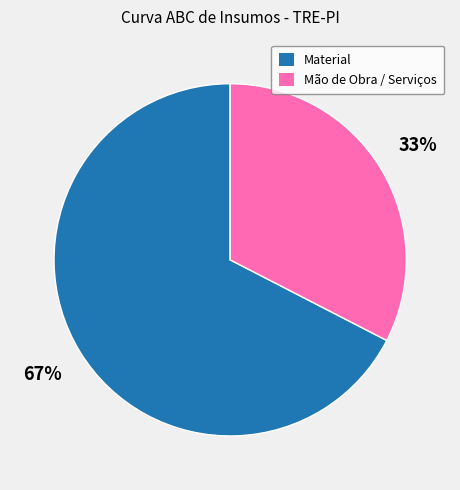

Is there any slice that represents more than half of the pie?

Yes